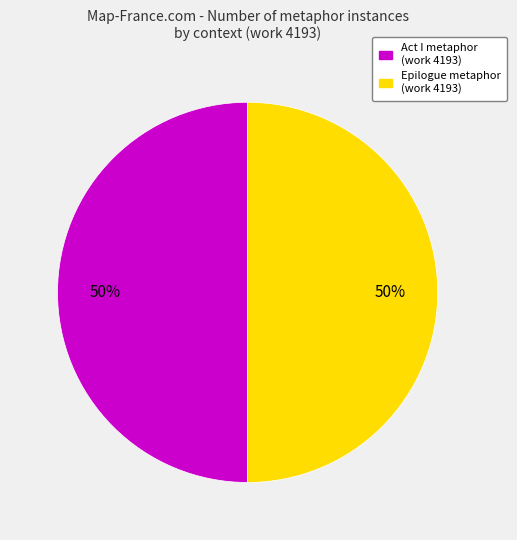

To the nearest percent, what is the average slice percentage?

50%